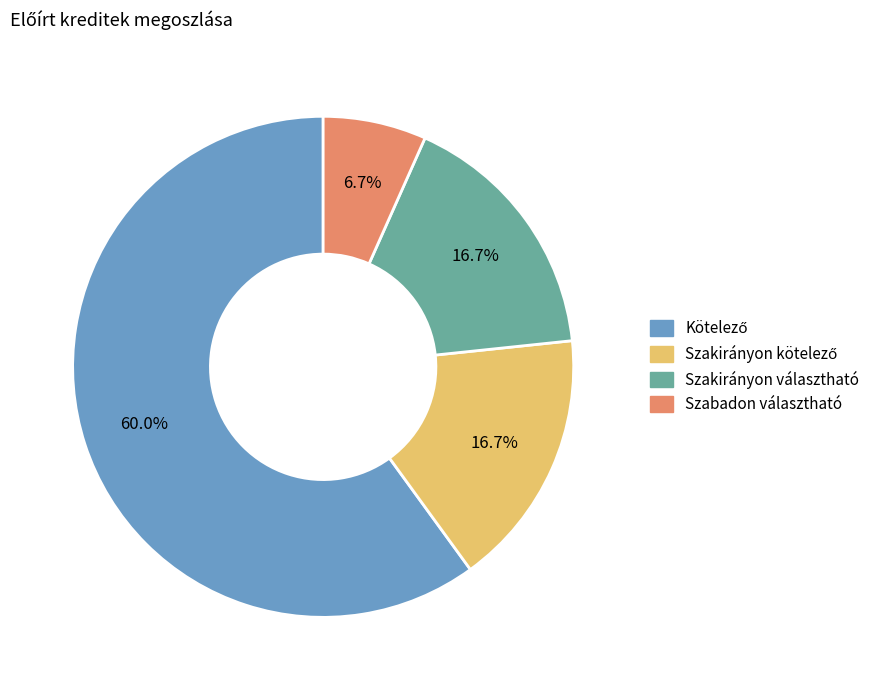

What portion of the pie excludes Szabadon választható?

93.3%